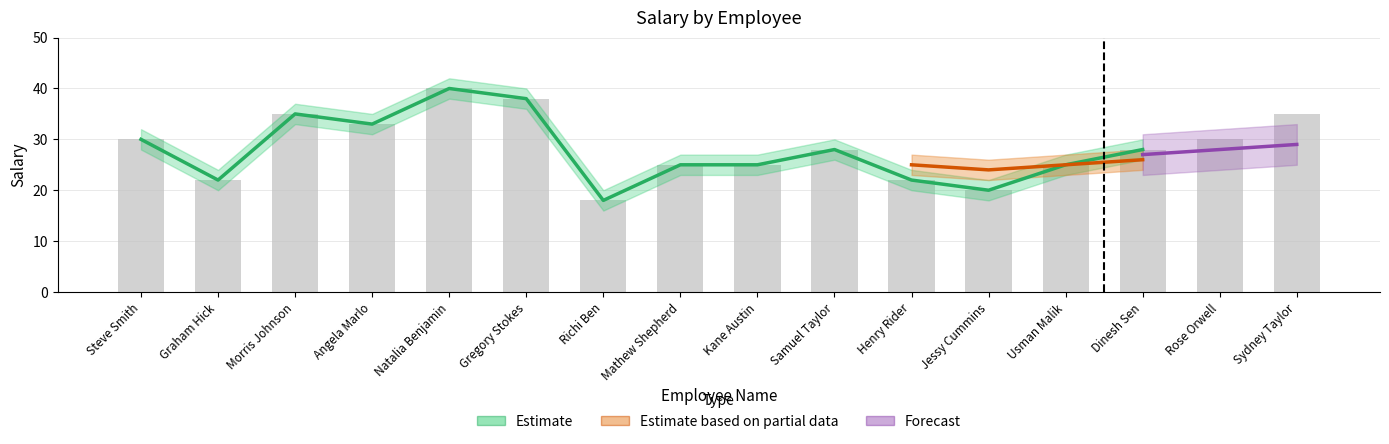

Count the number of values greater than 28.

7